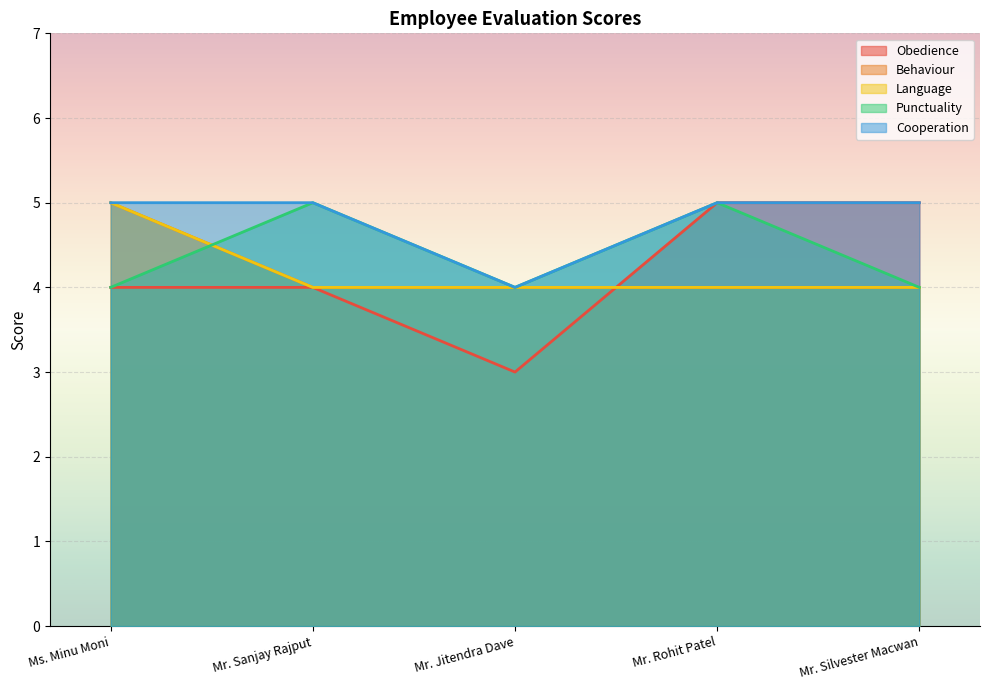

What are all the series names shown in the legend?

Obedience, Behaviour, Language, Punctuality, Cooperation